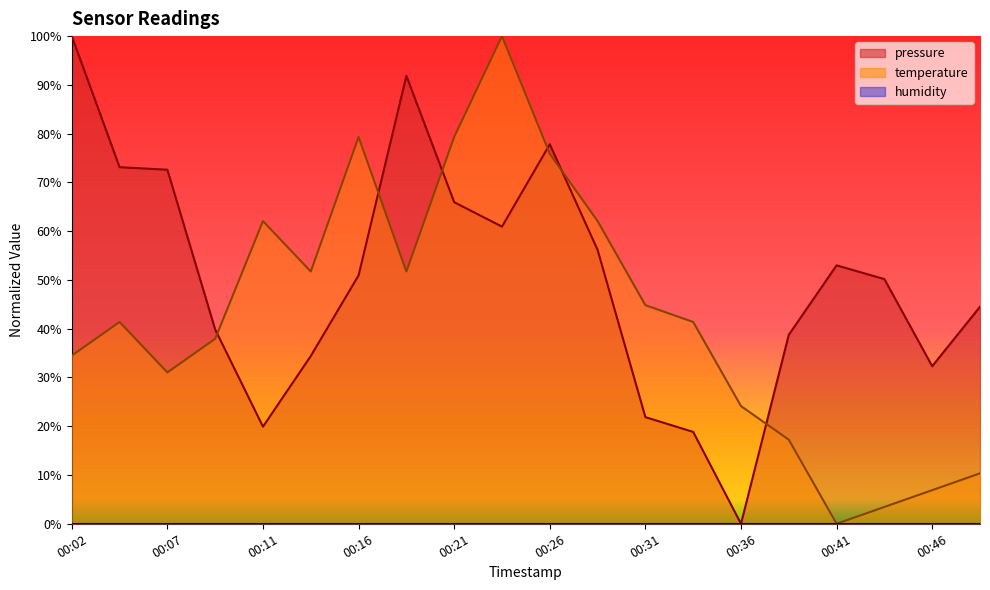

Which series has the largest total across all categories?

pressure